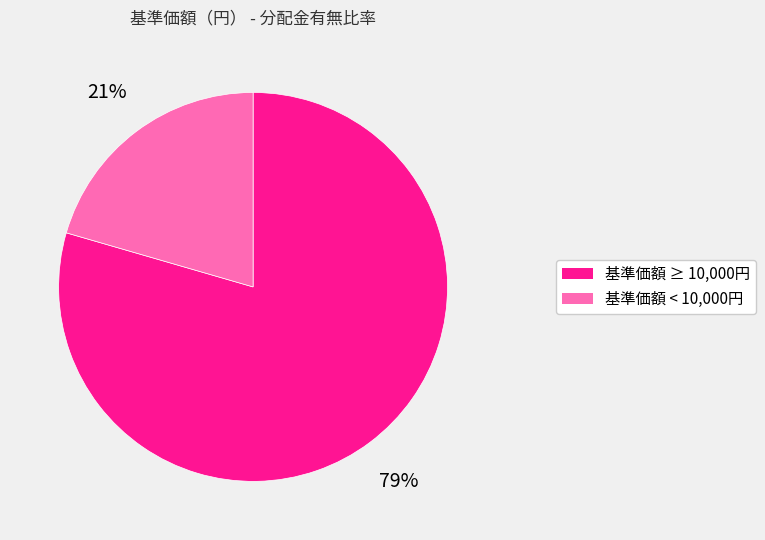

To the nearest percent, what is the average slice percentage?

50%